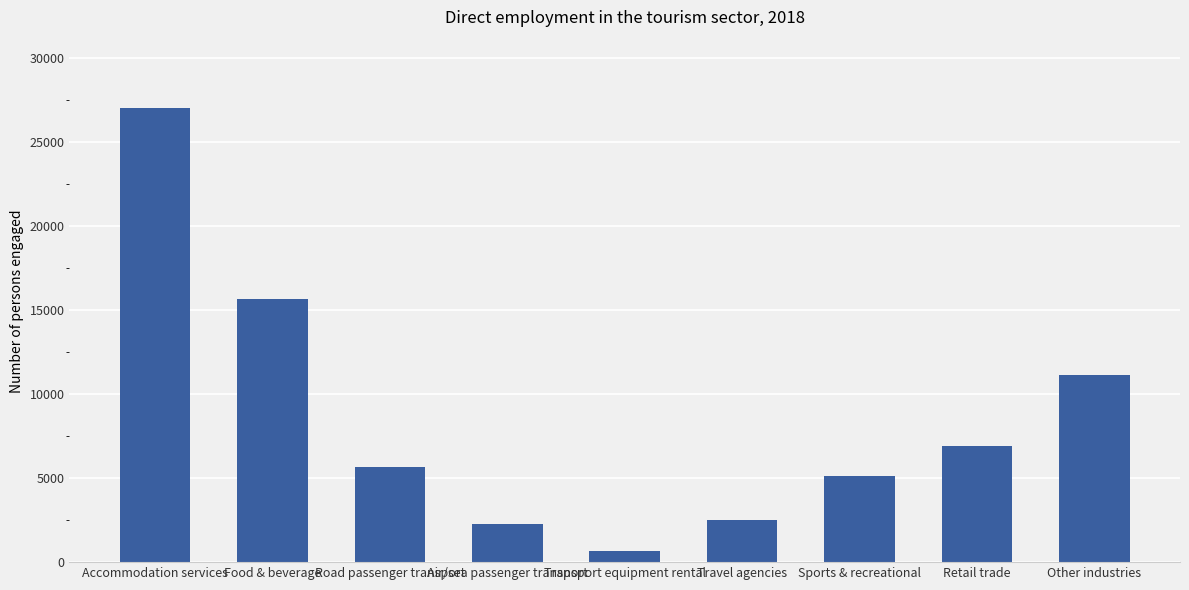

Approximately how many times larger is the value at Transport equipment rental compared to Air/sea passenger transport?

0.3